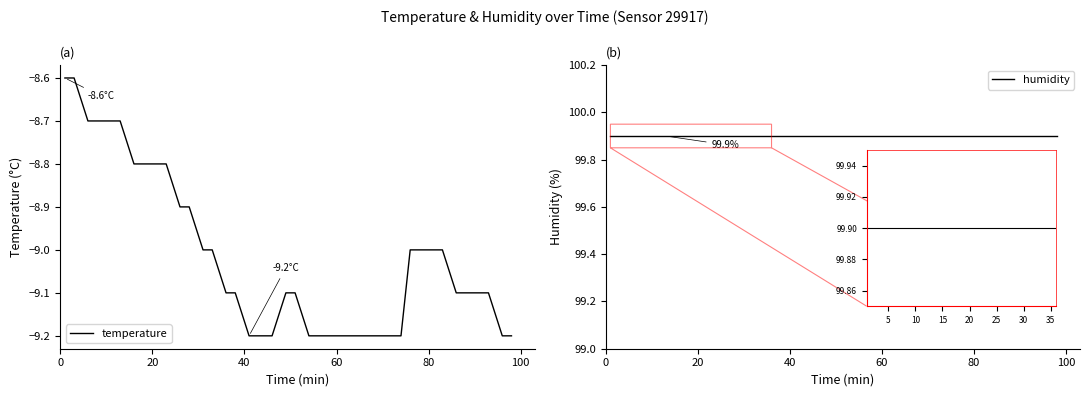

How many lines are shown in the chart?

2